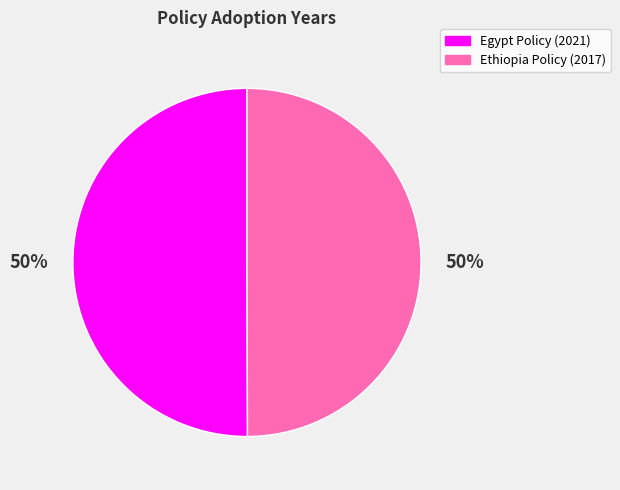

How many slices are in this pie chart?

2